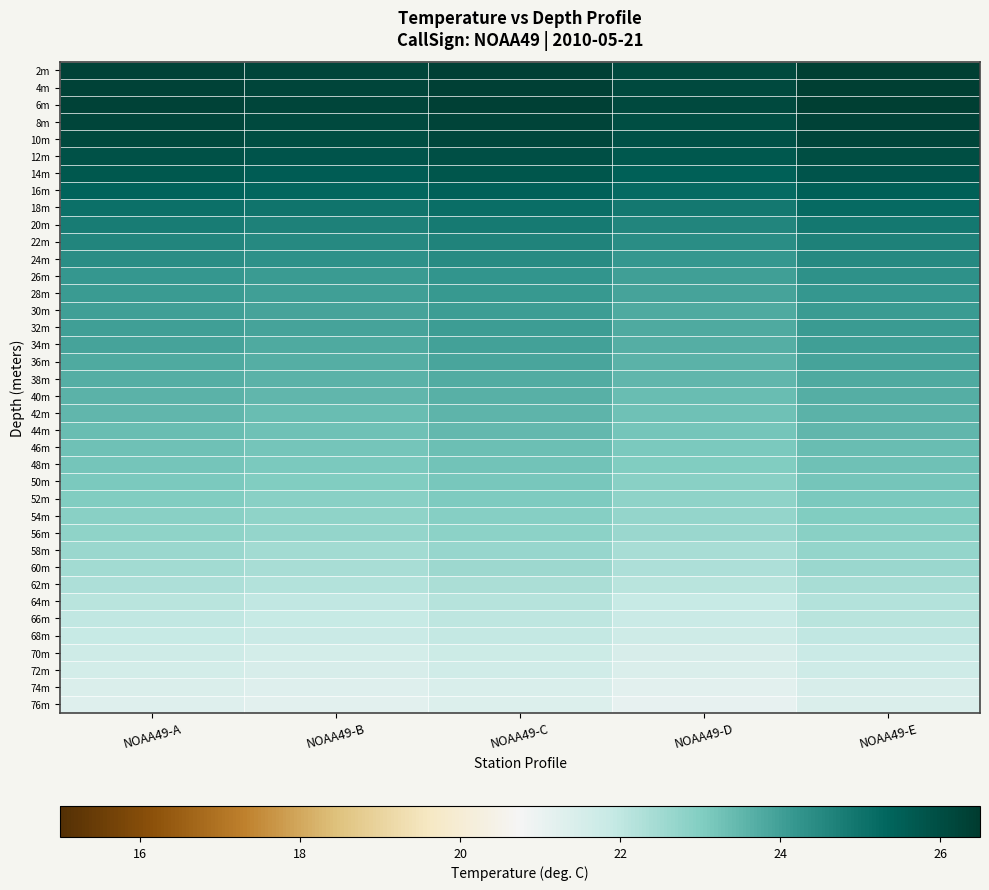

Rank the series at NOAA49-C from lowest to highest value.

76m, 74m, 72m, 70m, 68m, 66m, 64m, 62m, 60m, 58m, 56m, 54m, 52m, 50m, 48m, 46m, 44m, 42m, 40m, 38m, 36m, 34m, 30m, 32m, 28m, 26m, 24m, 22m, 20m, 18m, 16m, 14m, 12m, 10m, 8m, 2m, 4m, 6m